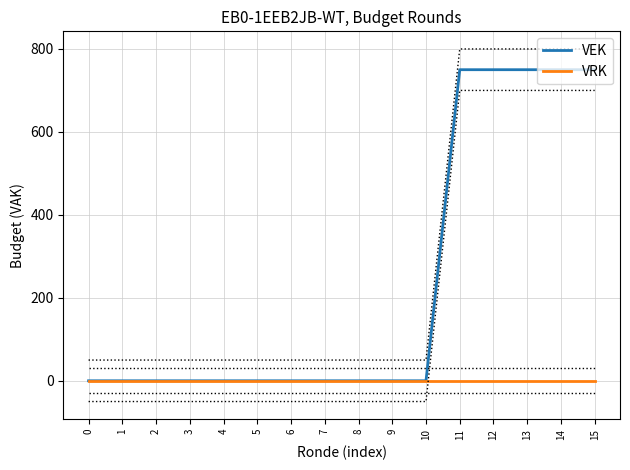

How many categories are shown in the chart?

16